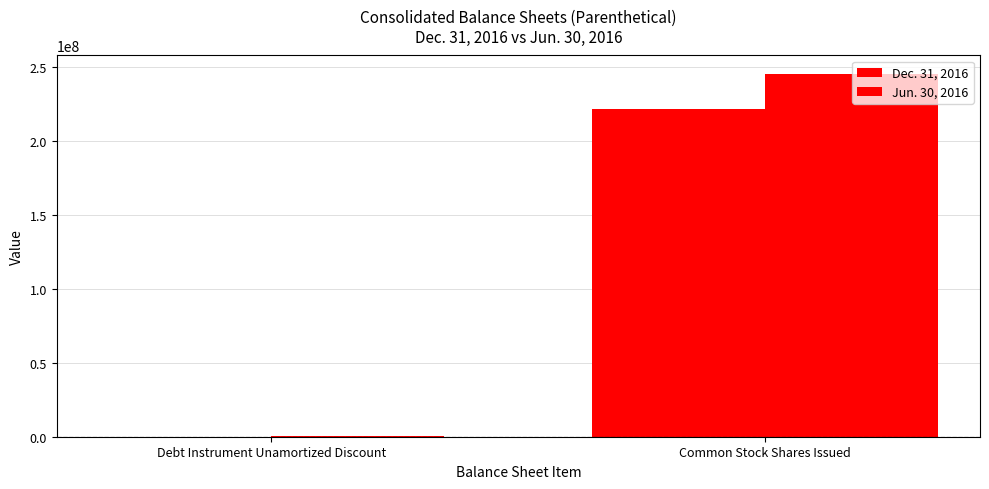

How many data points does each series have?

2